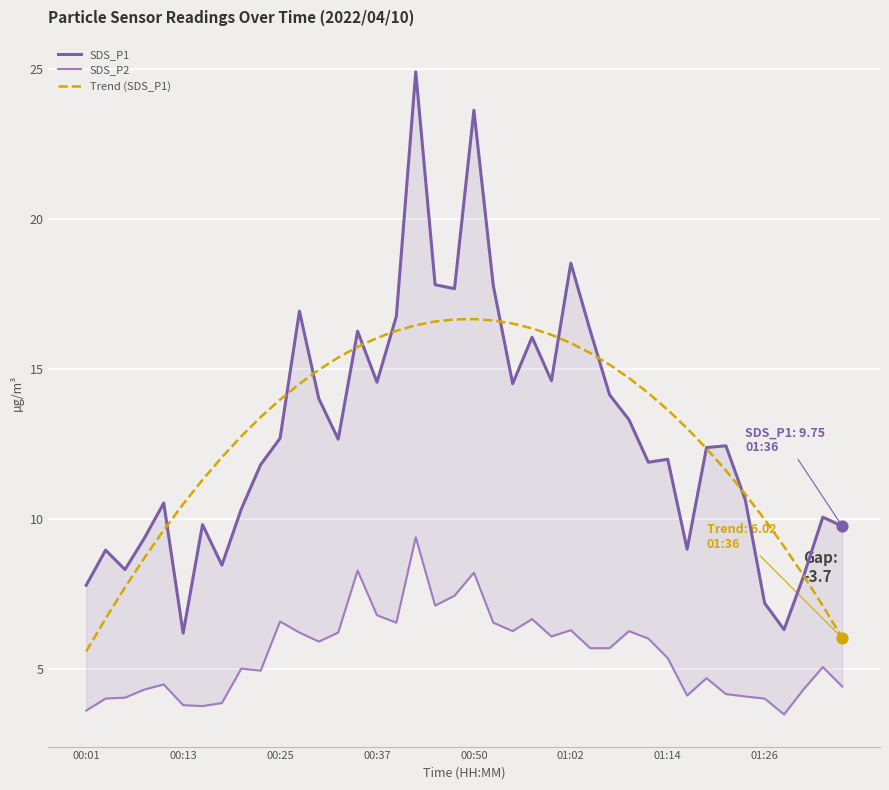

Which series reaches the minimum Y coordinate?

SDS_P2